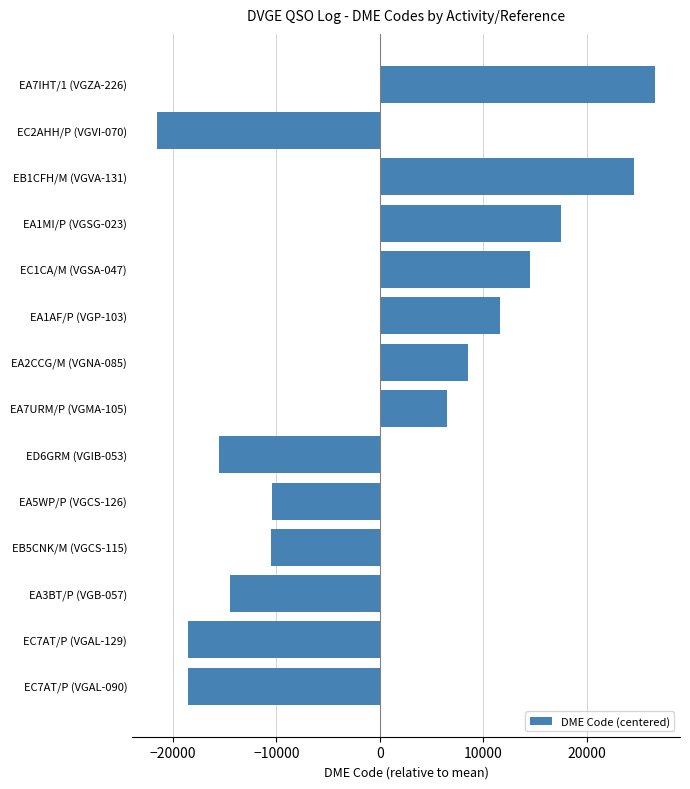

What is the difference between the values at EC1CA/M (VGSA-047) and EA1MI/P (VGSG-023)?

2951.0